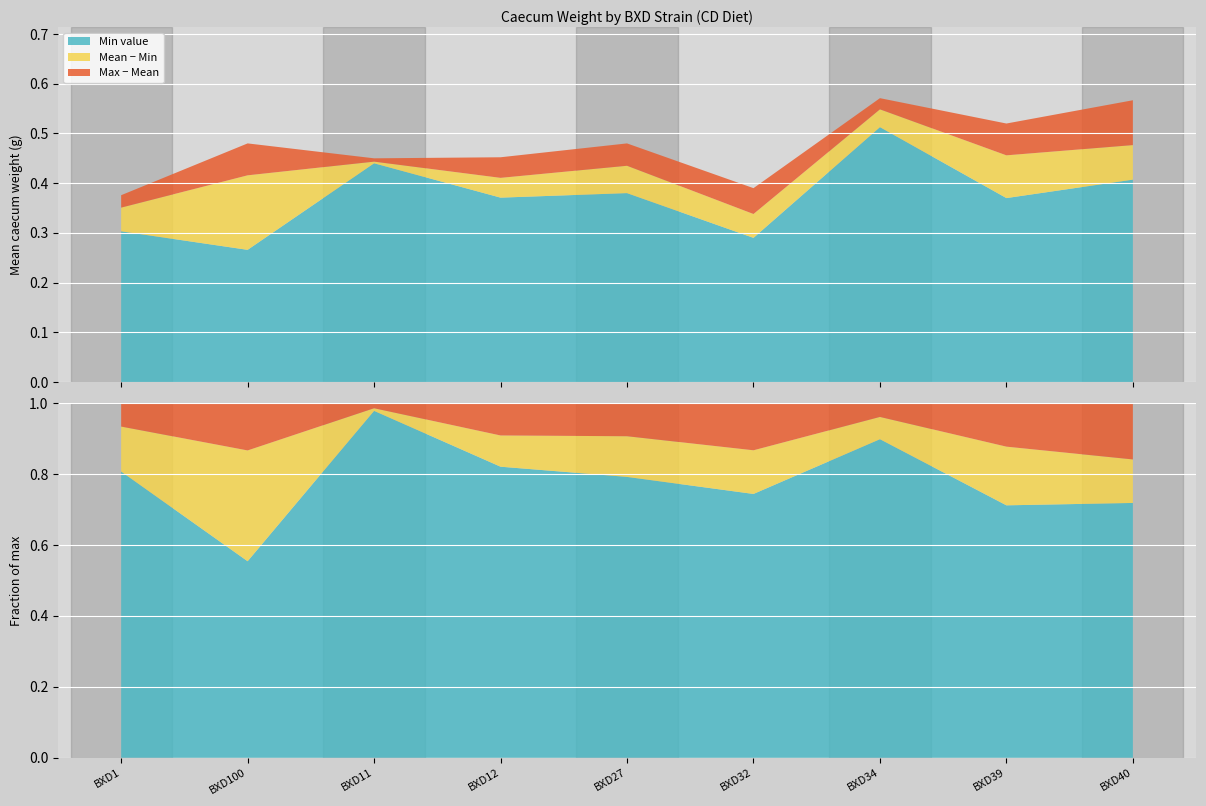

Reading right to left, extract all data points from this chart.

mean_CD: 0.5	0.5	0.5	0.3	0.4	0.4	0.4	0.4	0.4
min_CD: 0.4	0.4	0.5	0.3	0.4	0.4	0.4	0.3	0.3
max_CD: 0.6	0.5	0.6	0.4	0.5	0.5	0.5	0.5	0.4